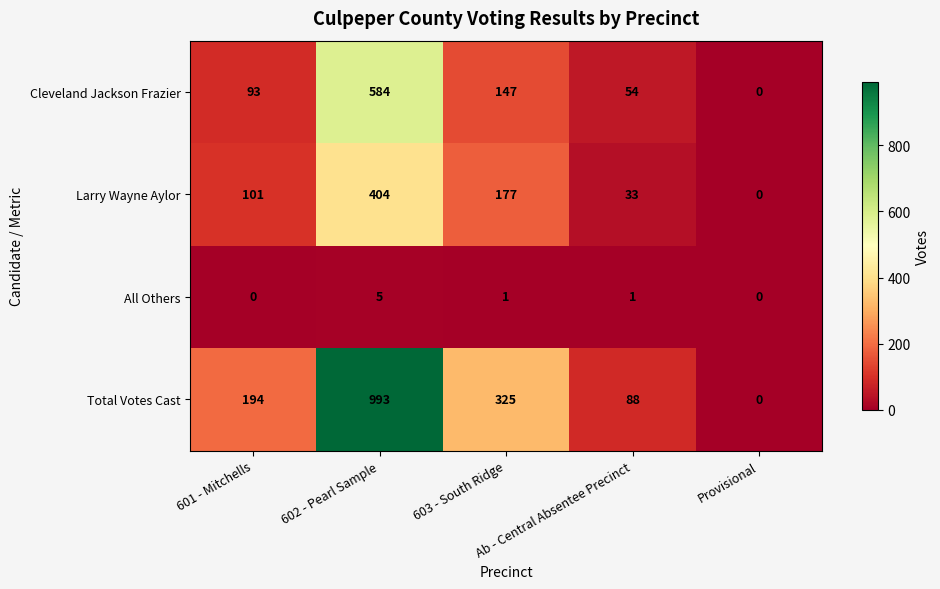

Rank the series by their maximum value, from highest to lowest.

Total Votes Cast, Cleveland Jackson Frazier, Larry Wayne Aylor, All Others